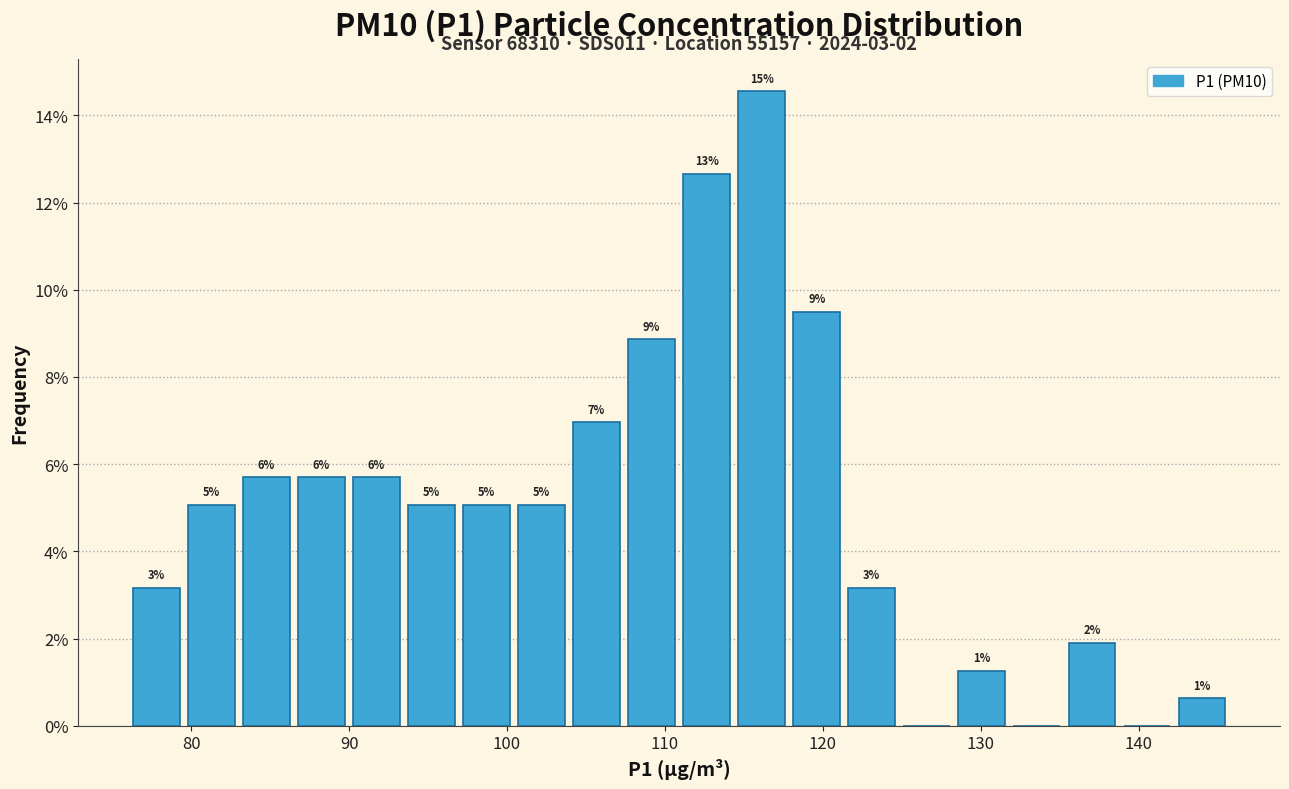

Around what value on the x-axis is the tallest bar? Give the approximate position of its centre, as read against the axis.

116